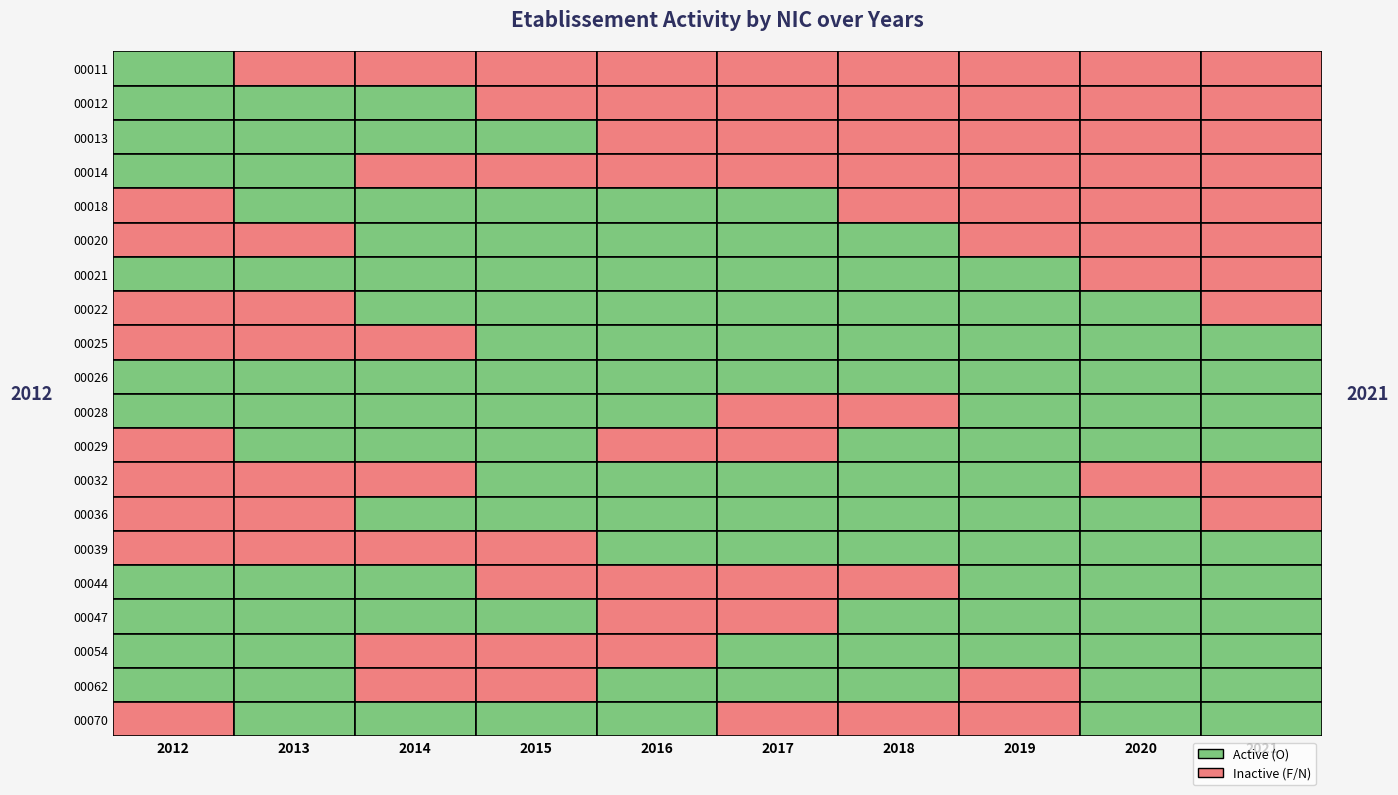

Where is 00047 nearest to the value 0?

4